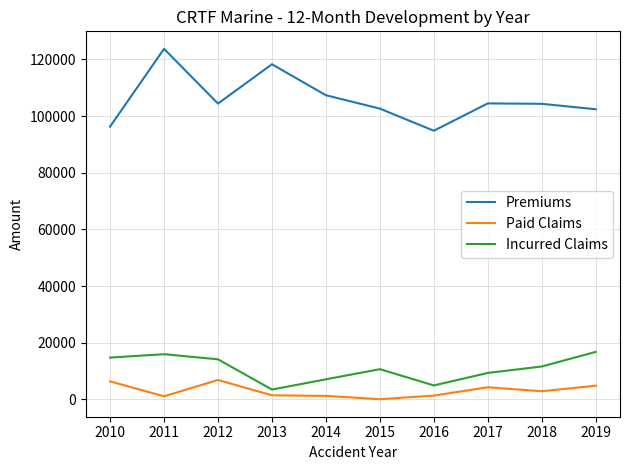

List the series in order of their peak value, lowest first.

Paid Claims, Incurred Claims, Premiums